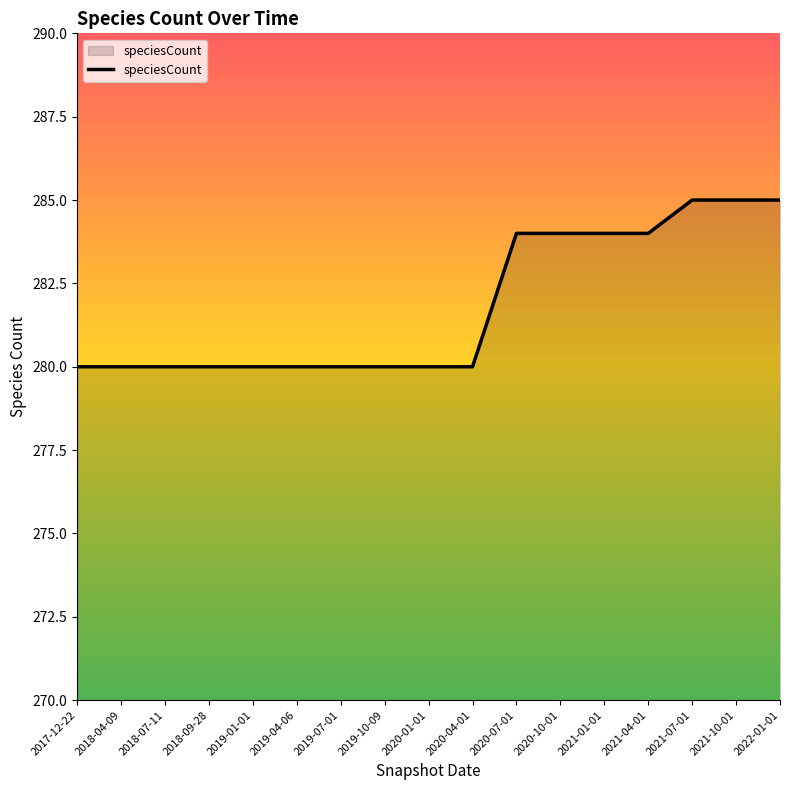

What position from the right is 2018-09-28?

14